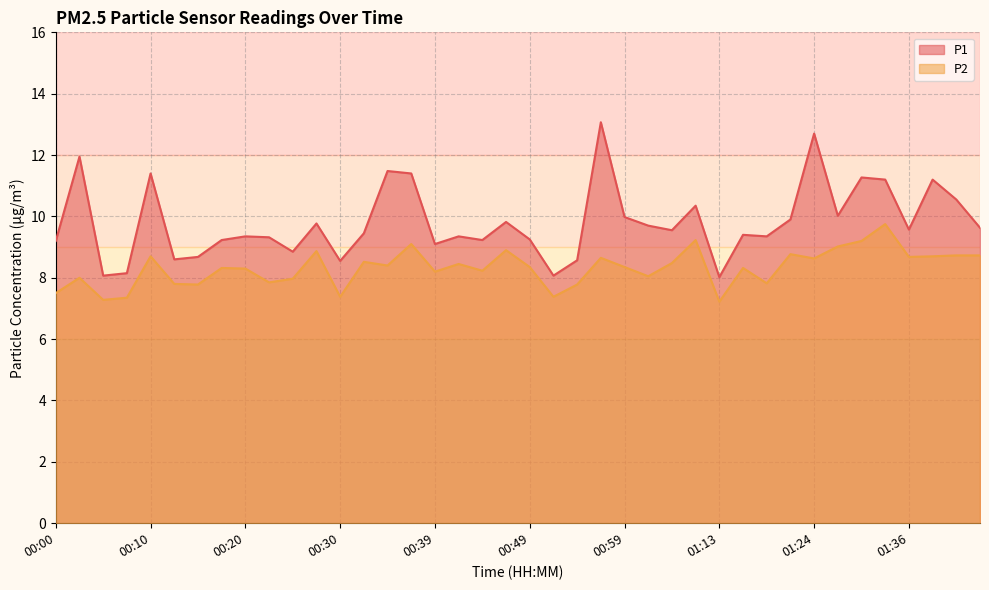

Which series changed the most between 00:44 and 01:32?

P1